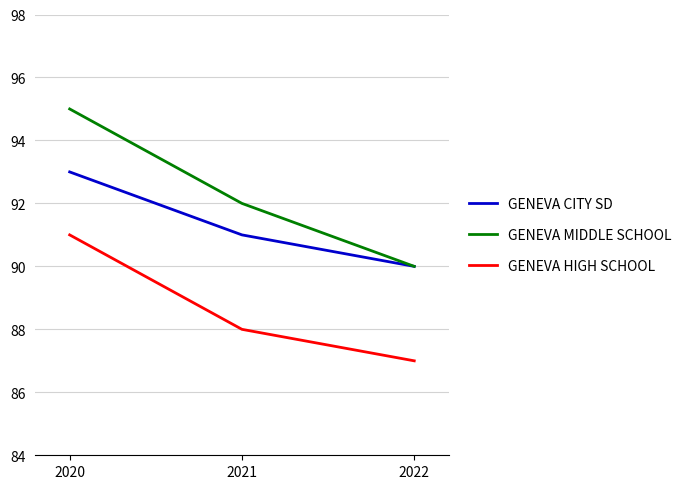

Reading right to left, extract all data points from this chart.

GENEVA CITY SD: 2022=90	2021=91	2020=93
GENEVA MIDDLE SCHOOL: 2022=90	2021=92	2020=95
GENEVA HIGH SCHOOL: 2022=87	2021=88	2020=91